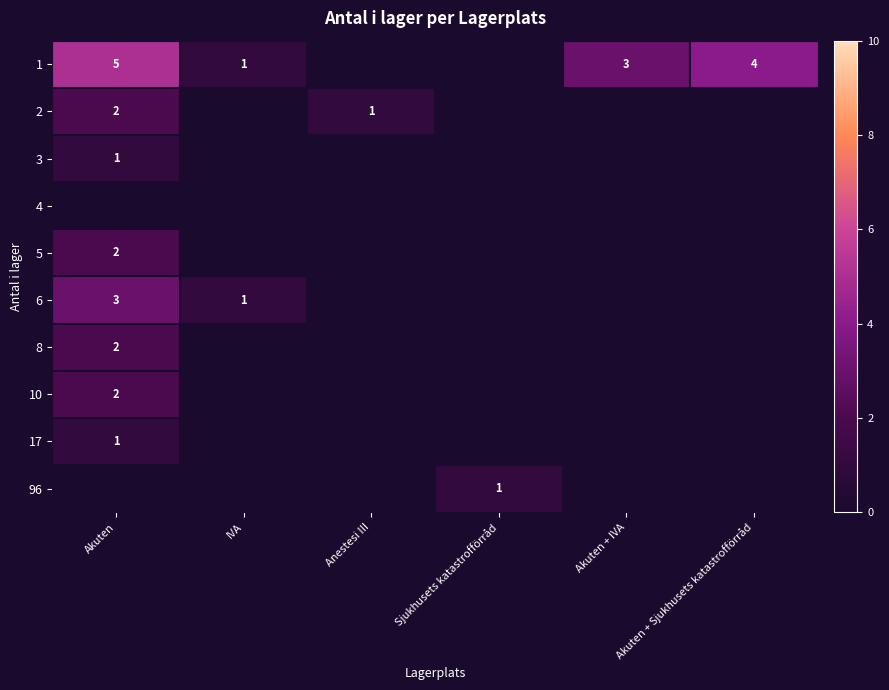

At how many categories does at least one series exceed 1?

3